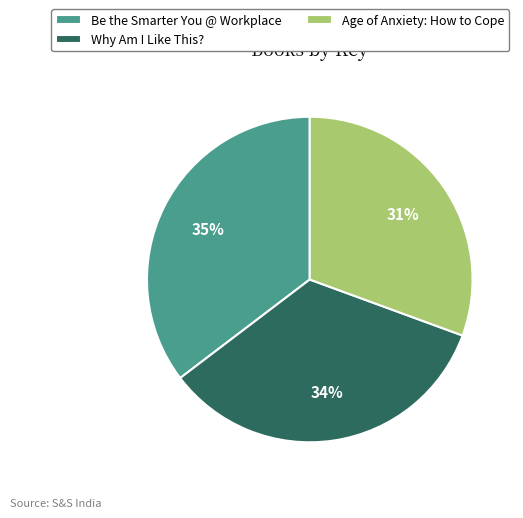

To the nearest percent, what is the difference between the Be the Smarter You @ Workplace and Why Am I Like This? slice percentages?

1%